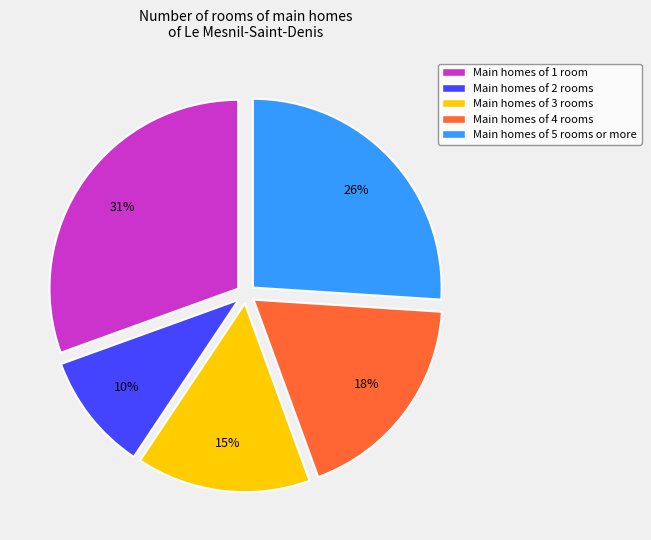

To the nearest percent, what is the average slice percentage?

20%